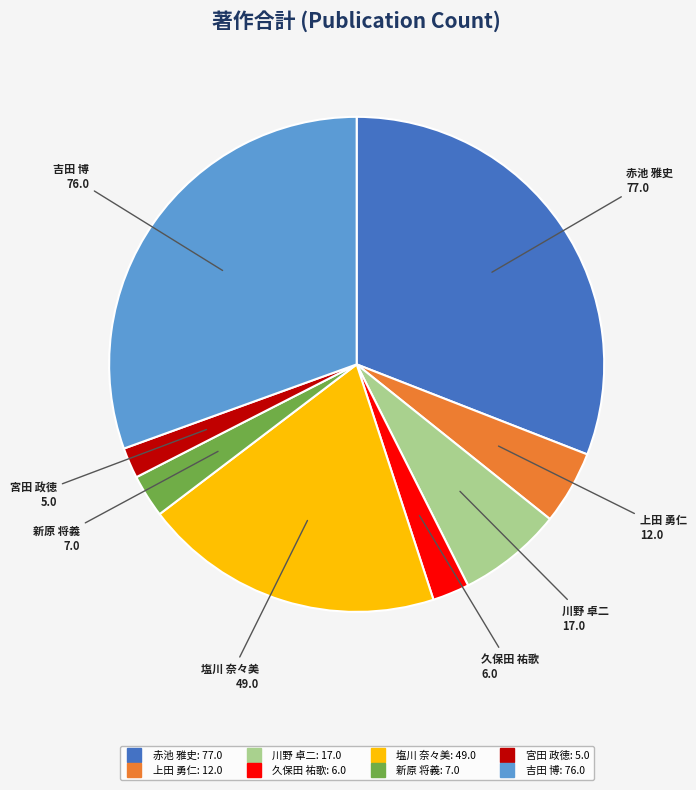

Does any single category account for the majority?

No